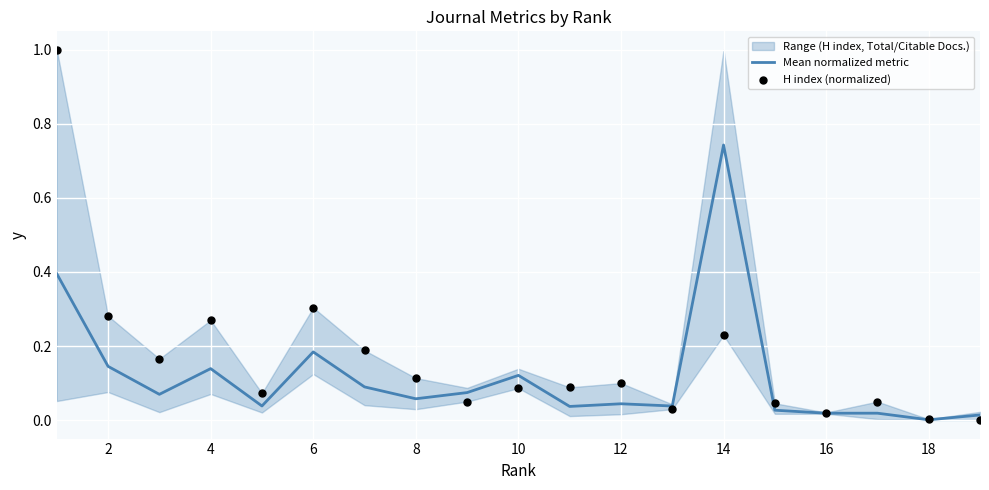

Is the value of H index (normalized) at 6 greater than the value of Mean normalized metric at 18?

Yes